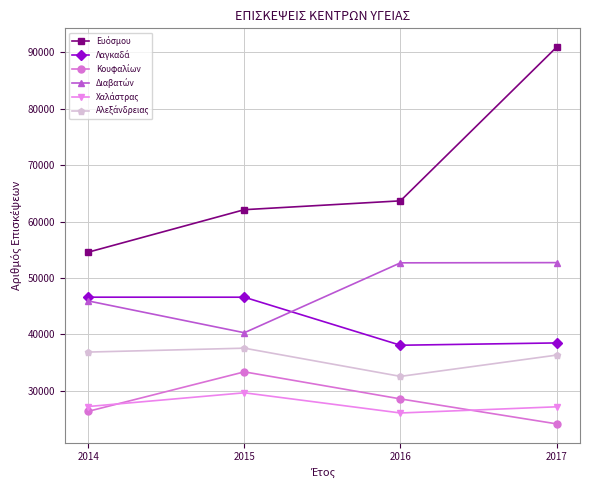

What is the greatest value displayed?

90905